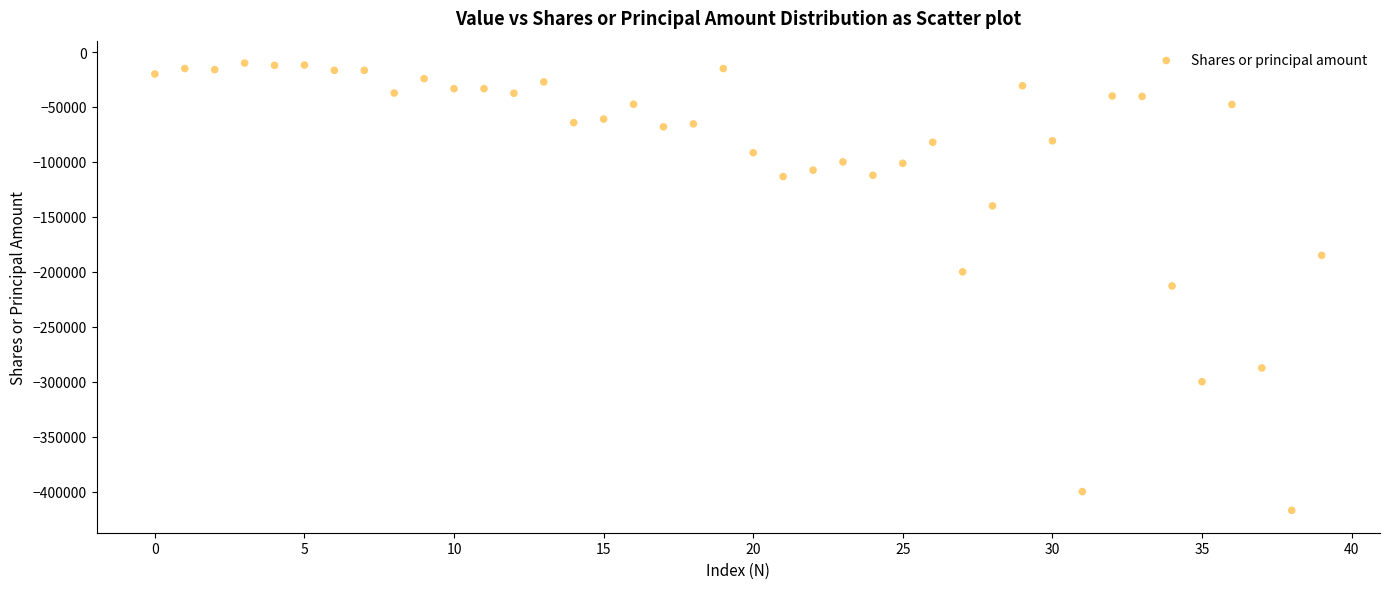

What is the range of Y values (max minus min)?

407086